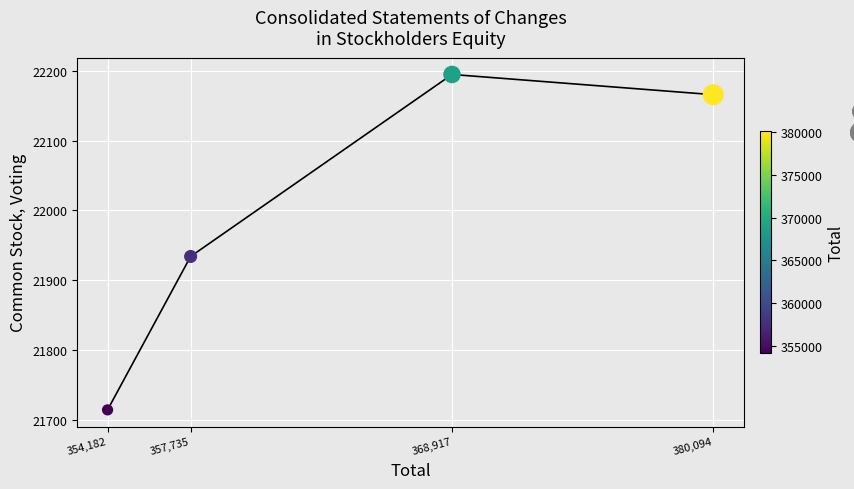

Between 357,735 and 354,182, which is larger?

357,735